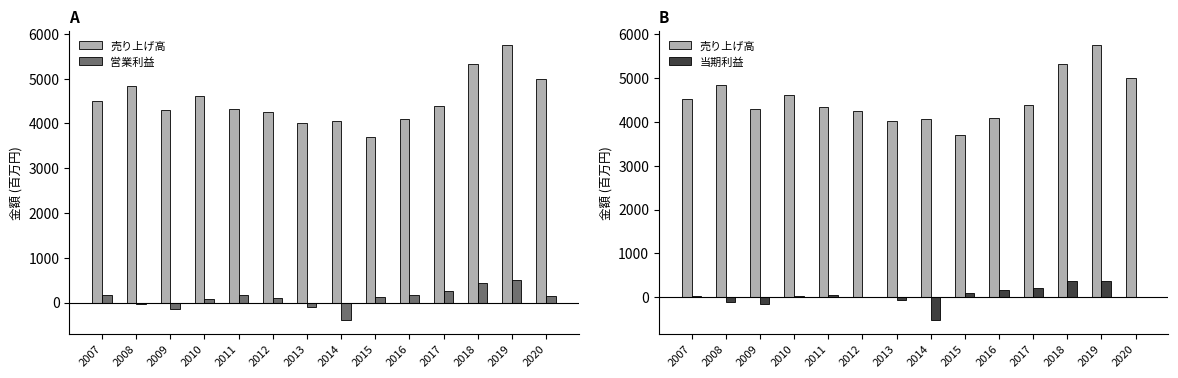

Is it true that 営業利益 equals 180 at 2016?

True